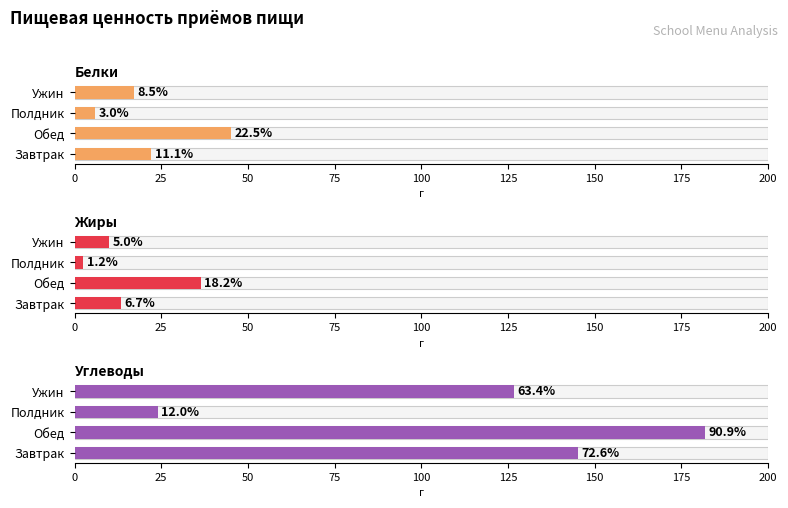

Between Полдник and Ужин, which series saw the biggest shift?

Углеводы